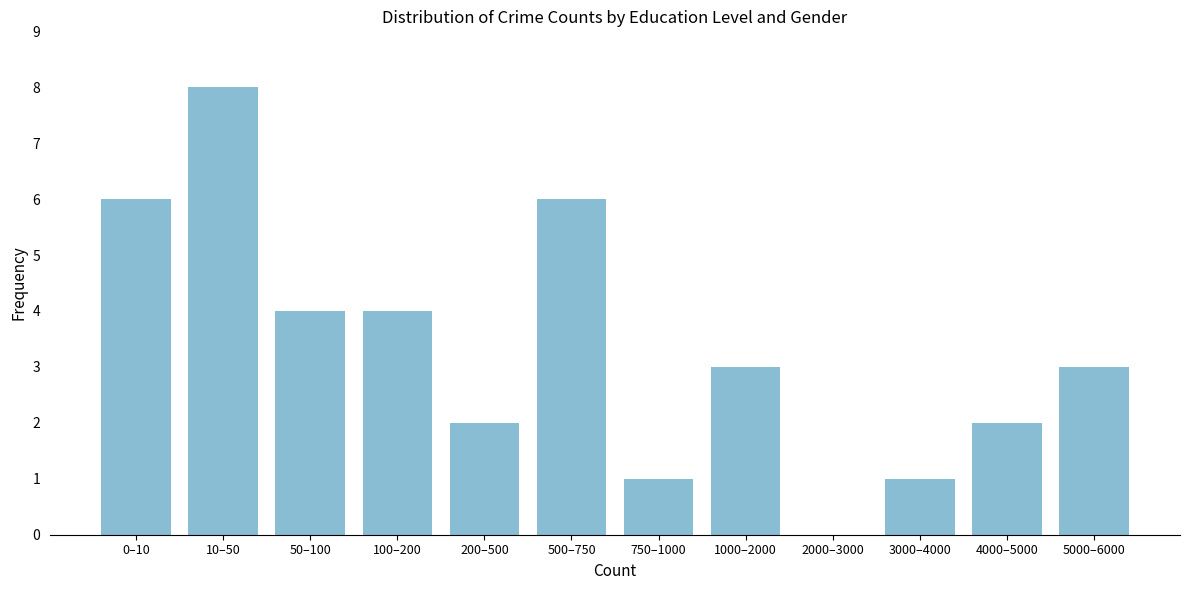

Reading left to right, extract all data points from this chart.

0–10=6	10–50=8	50–100=4	100–200=4	200–500=2	500–750=6	750–1000=1	1000–2000=3	2000–3000=0	3000–4000=1	4000–5000=2	5000–6000=3